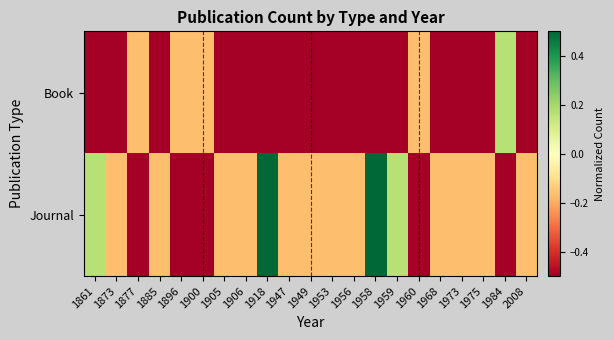

Reading left to right, extract all data points from this chart.

Book: 1861=-0.5	1873=-0.5	1877=-0.2	1885=-0.5	1896=-0.2	1900=-0.2	1905=-0.5	1906=-0.5	1918=-0.5	1947=-0.5	1949=-0.5	1953=-0.5	1956=-0.5	1958=-0.5	1959=-0.5	1960=-0.2	1968=-0.5	1973=-0.5	1975=-0.5	1984=0.2	2008=-0.5
Journal: 1861=0.2	1873=-0.2	1877=-0.5	1885=-0.2	1896=-0.5	1900=-0.5	1905=-0.2	1906=-0.2	1918=0.5	1947=-0.2	1949=-0.2	1953=-0.2	1956=-0.2	1958=0.5	1959=0.2	1960=-0.5	1968=-0.2	1973=-0.2	1975=-0.2	1984=-0.5	2008=-0.2